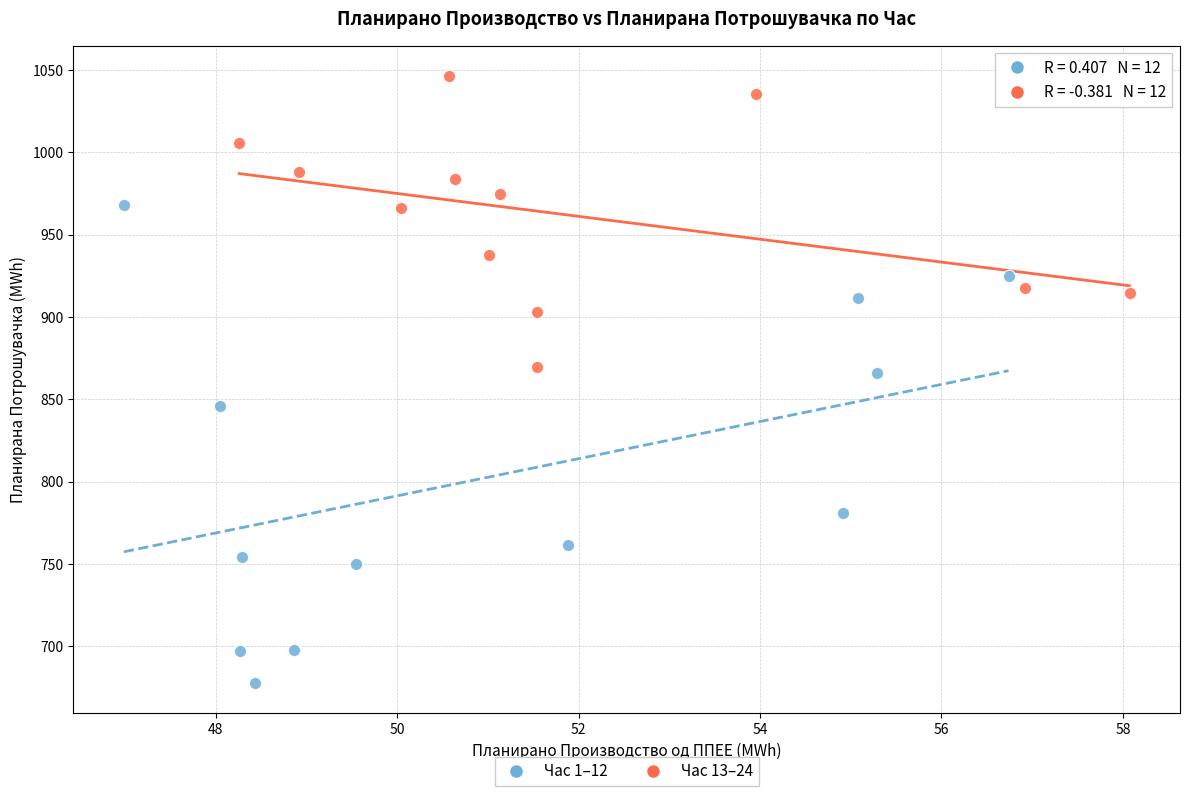

Which series reaches the minimum Y coordinate?

Час 1–12